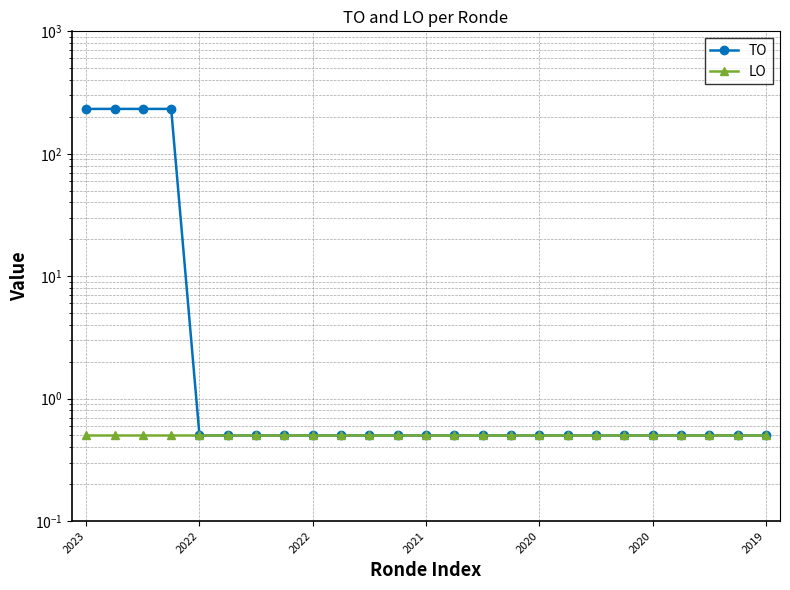

Reading right to left, extract all data points from this chart.

TO: 0.5	0.5	0.5	0.5	0.5	0.5	0.5	0.5	0.5	0.5	0.5	0.5	0.5	0.5	0.5	0.5	0.5	0.5	0.5	0.5	0.5	232.5	232.5	232.5	232.5
LO: 0.5	0.5	0.5	0.5	0.5	0.5	0.5	0.5	0.5	0.5	0.5	0.5	0.5	0.5	0.5	0.5	0.5	0.5	0.5	0.5	0.5	0.5	0.5	0.5	0.5